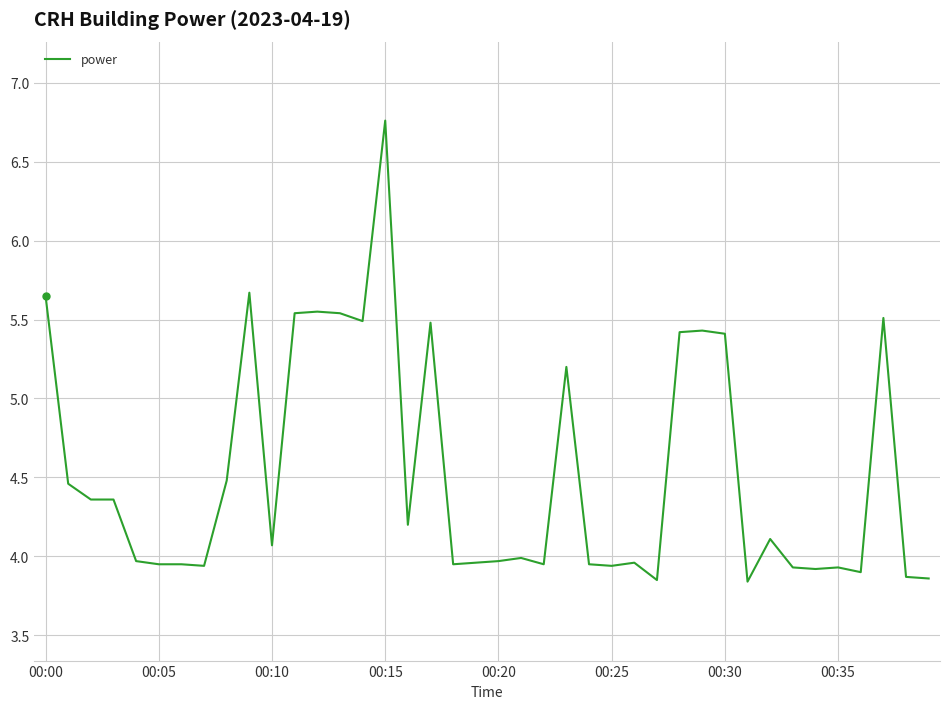

What is the difference between the maximum and minimum values?

2.9